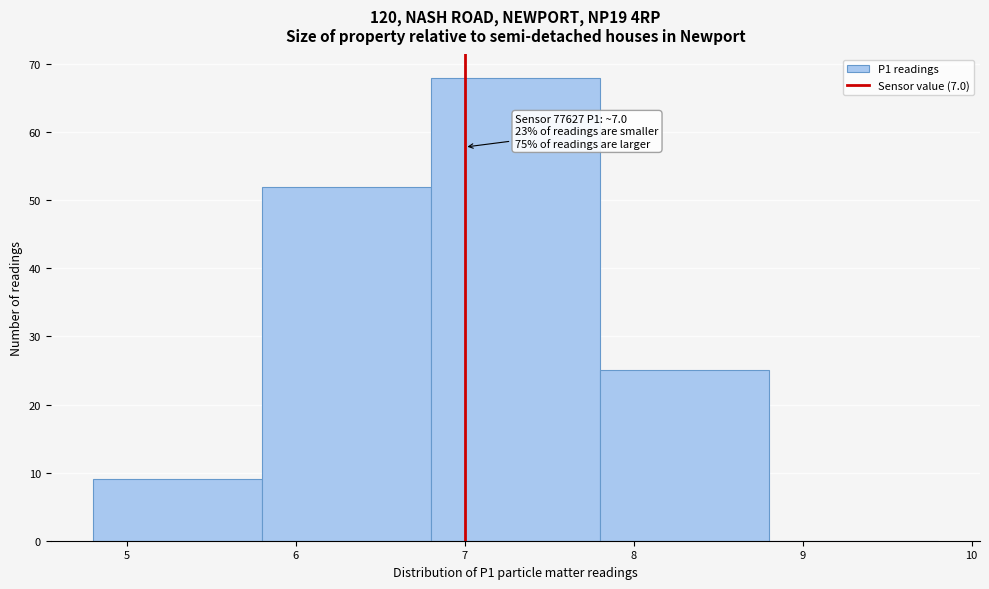

Which range on the x-axis has the tallest bar?

6.8 to 7.8